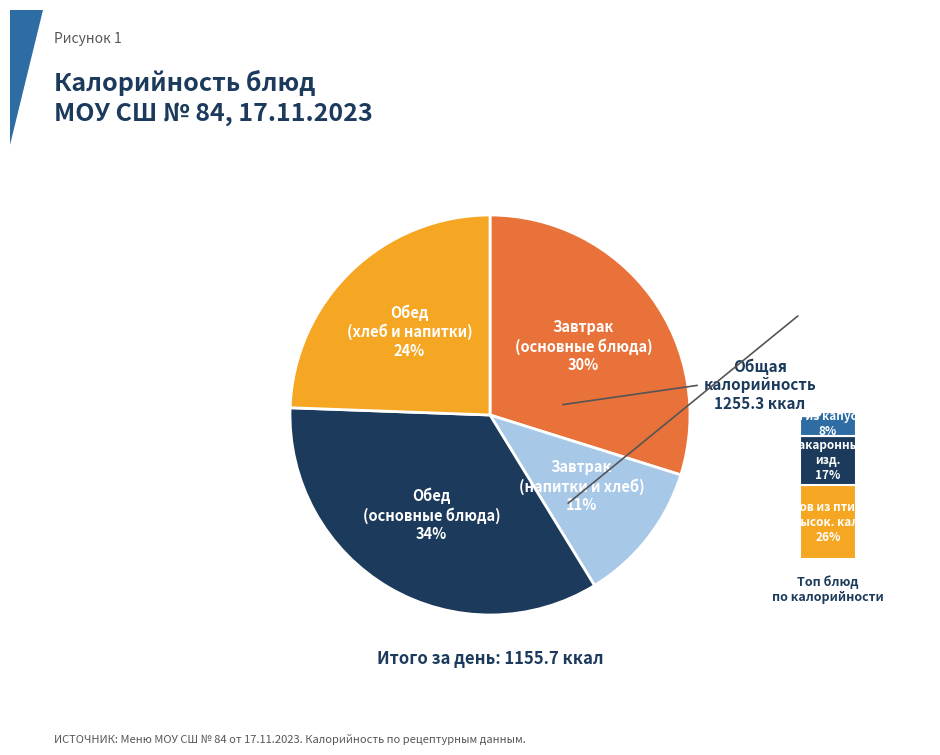

How many slices are in this pie chart?

4